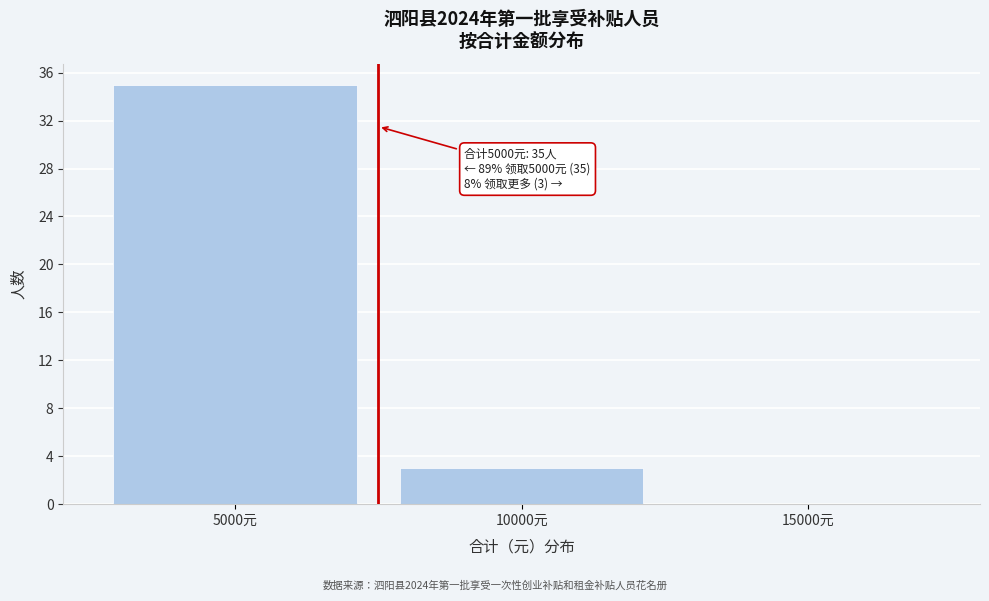

Reading left to right, what are all the values shown in this chart?

5000元=35	10000元=3	15000元=0